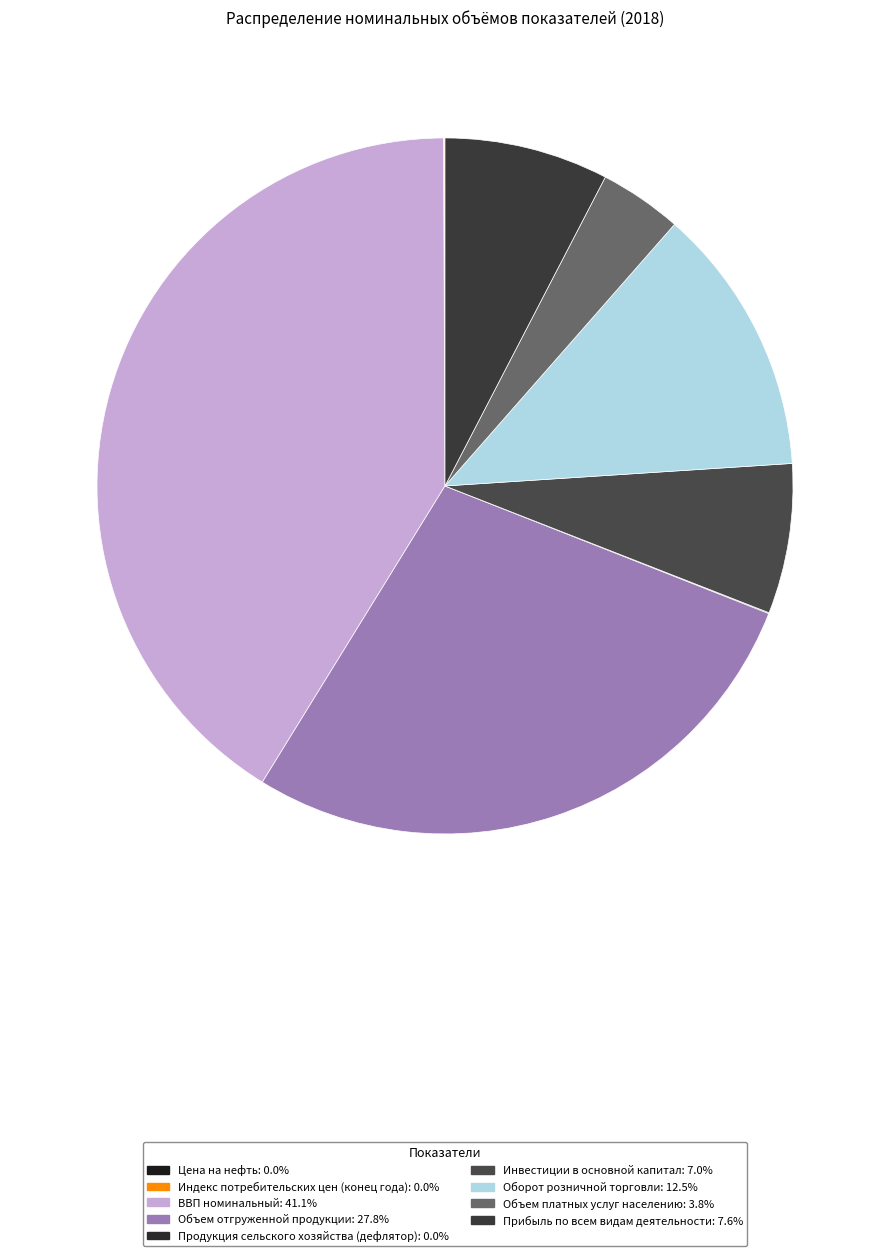

Rank the categories by value from lowest to highest.

Цена на нефть, Продукция сельского хозяйства (дефлятор), Индекс потребительских цен (конец года), Объем платных услуг населению, Инвестиции в основной капитал, Прибыль по всем видам деятельности, Оборот розничной торговли, Объем отгруженной продукции, ВВП номинальный